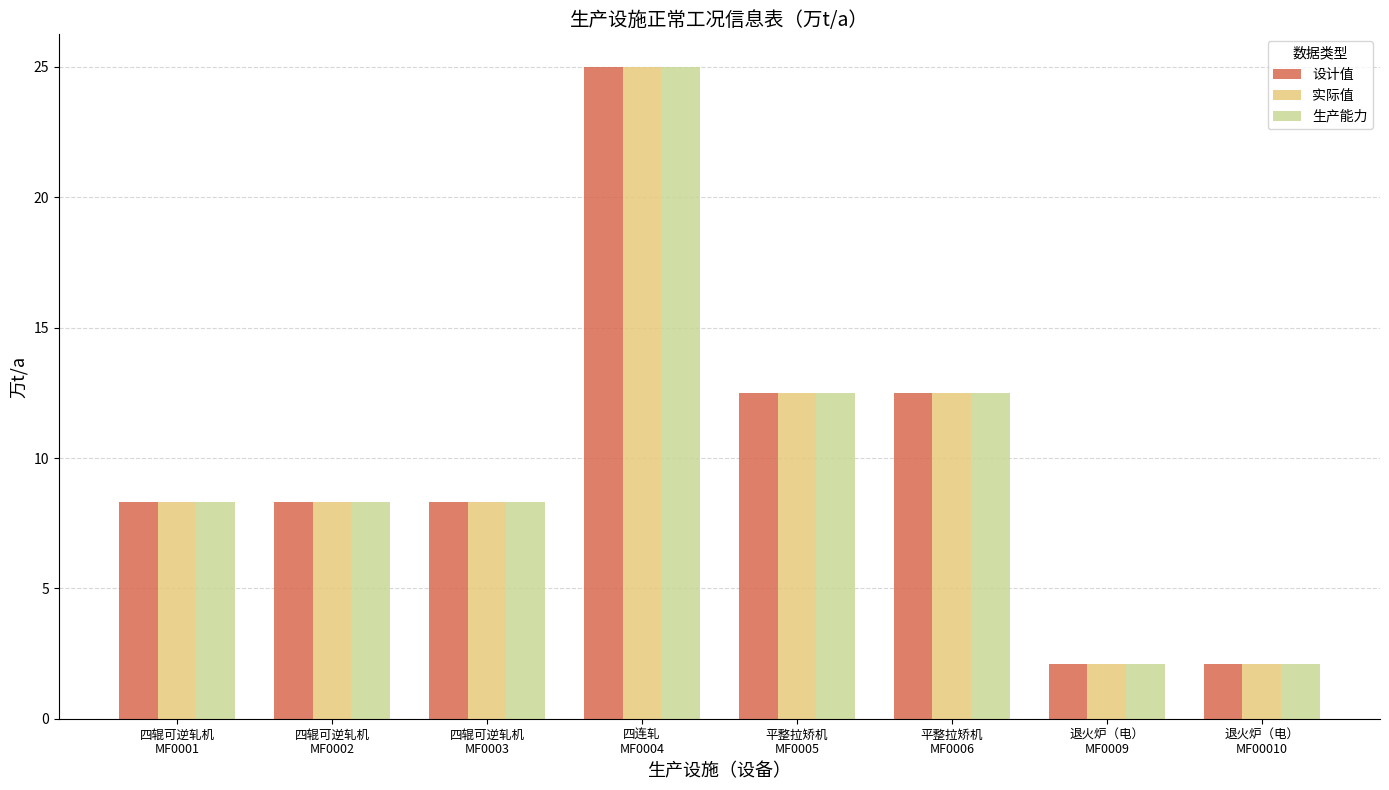

Which category has the highest value in the 生产能力 series?

四连轧
MF0004